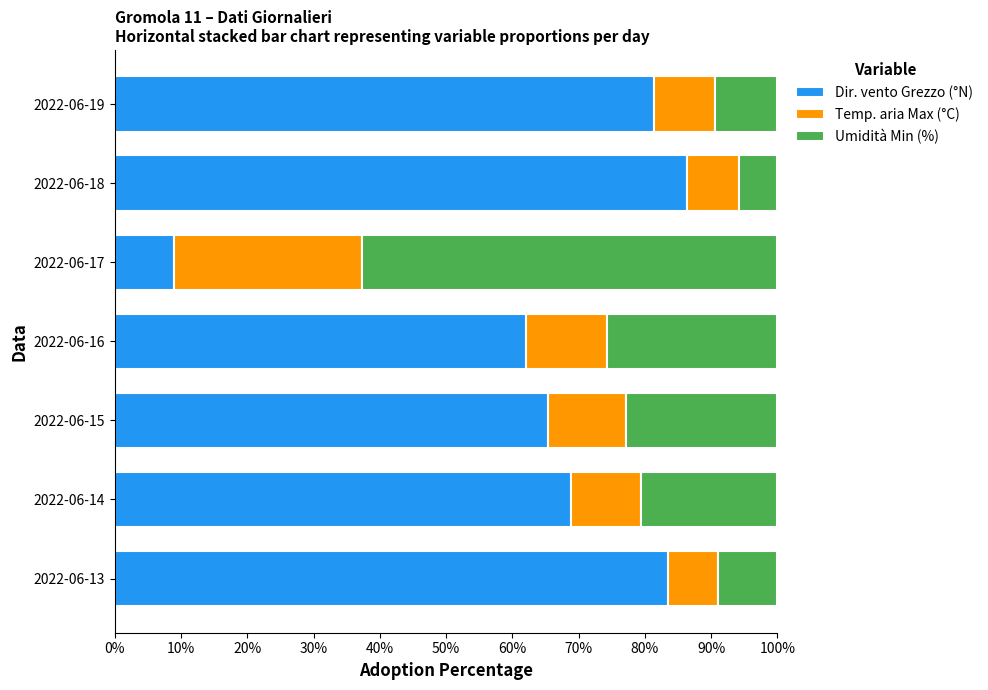

At which label does Dir. vento Grezzo (°N) reach its peak?

2022-06-18